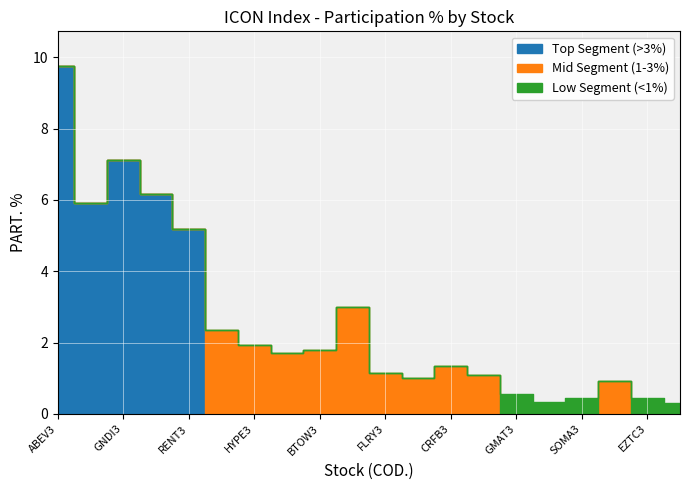

At which label is Mid Segment (1-3%) closest to 1?

CYRE3